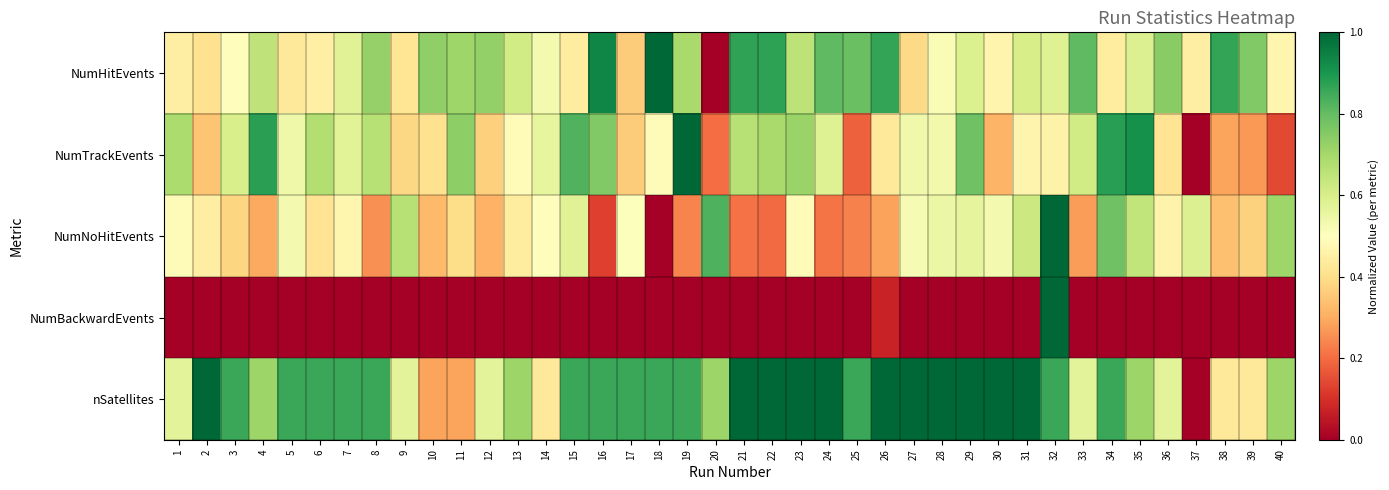

Between 12 and 24, which series saw the biggest shift?

nSatellites